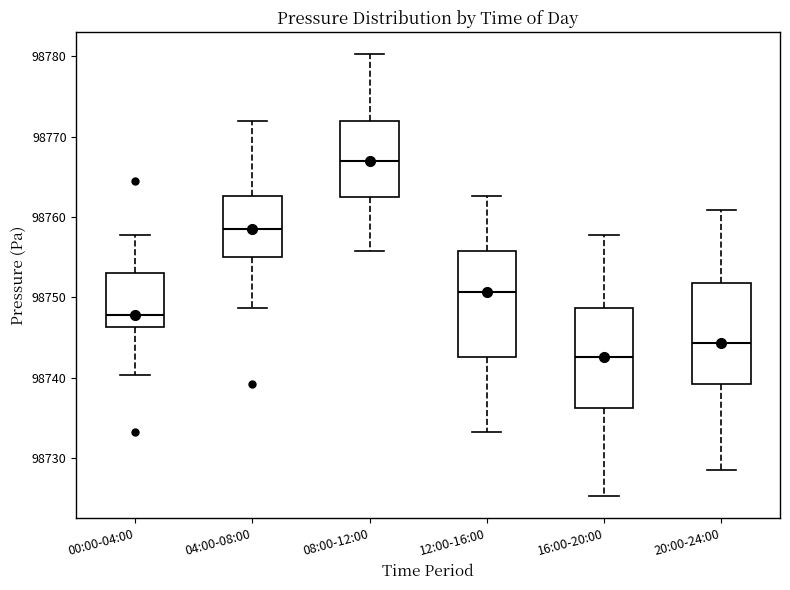

Reading left to right, read every box against the y-axis: the position of its median line, the range the box covers, and the ends of its whiskers. The values are not printed on the chart, so give them approximately, as read against the axis.

00:00-04:00: median 98748, box 98746 to 98753, whiskers 98740 to 98758
04:00-08:00: median 98759, box 98755 to 98763, whiskers 98749 to 98772
08:00-12:00: median 98767, box 98763 to 98772, whiskers 98756 to 98780
12:00-16:00: median 98751, box 98743 to 98756, whiskers 98733 to 98763
16:00-20:00: median 98743, box 98736 to 98749, whiskers 98725 to 98758
20:00-24:00: median 98744, box 98739 to 98752, whiskers 98729 to 98761